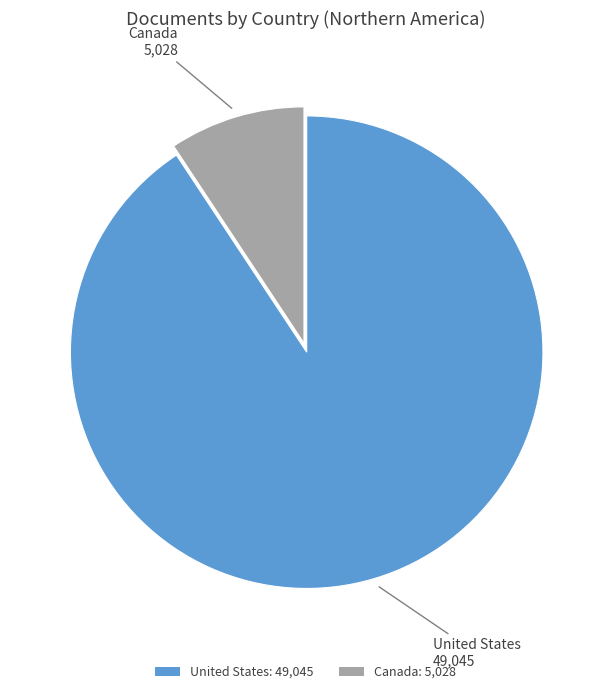

Between Canada and United States, which is larger?

United States